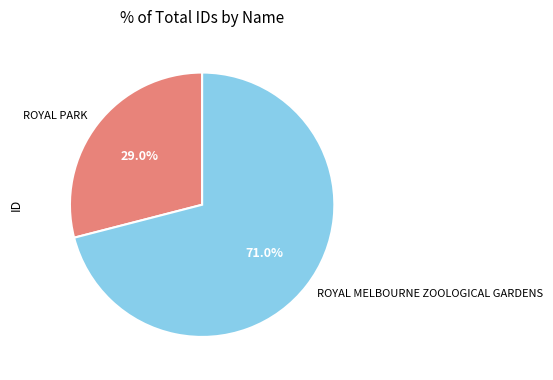

What is the ratio of the value at ROYAL PARK to the value at ROYAL MELBOURNE ZOOLOGICAL GARDENS?

0.4